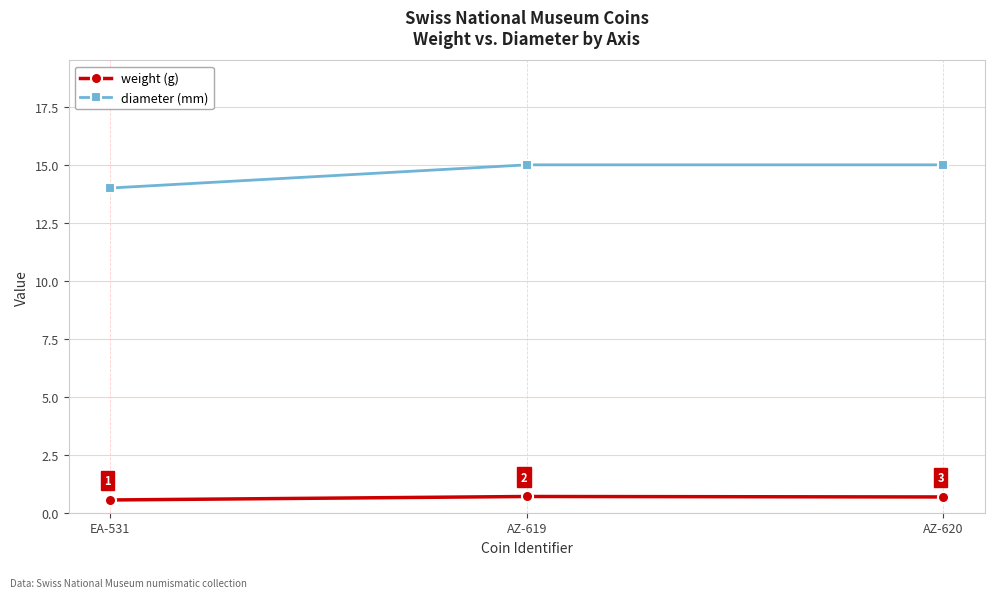

What is the minimum value for diameter (mm)?

14.0